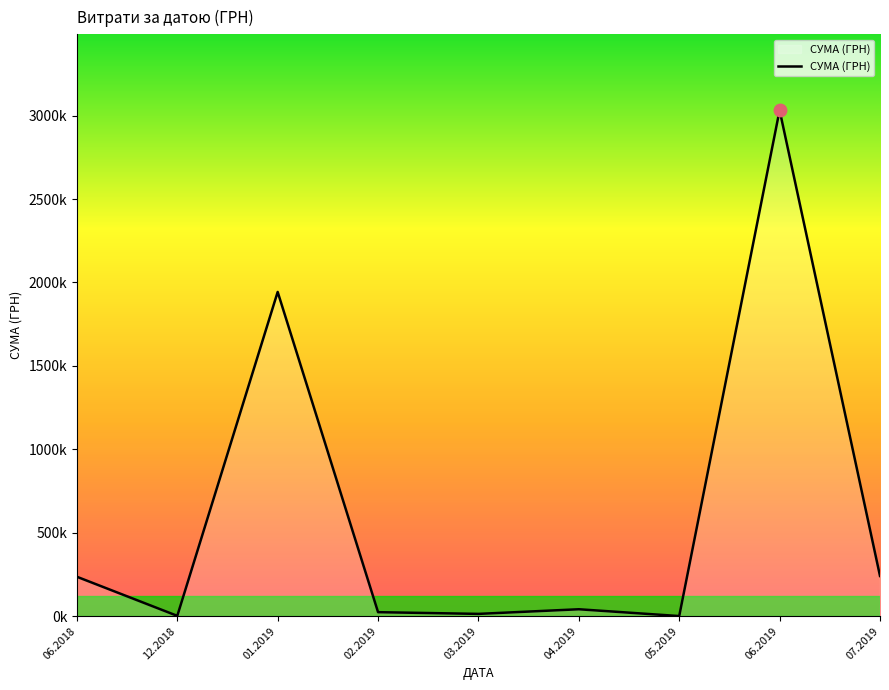

Rank the categories by value from lowest to highest.

05.2019, 12.2018, 03.2019, 02.2019, 04.2019, 06.2018, 07.2019, 01.2019, 06.2019